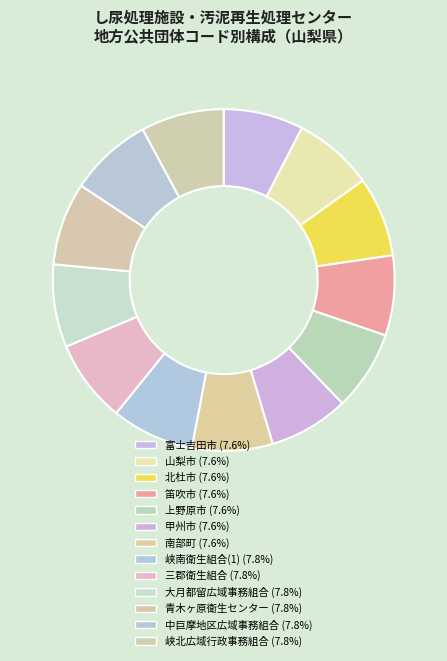

What is the largest slice in the pie chart?

峡北広域行政事務組合